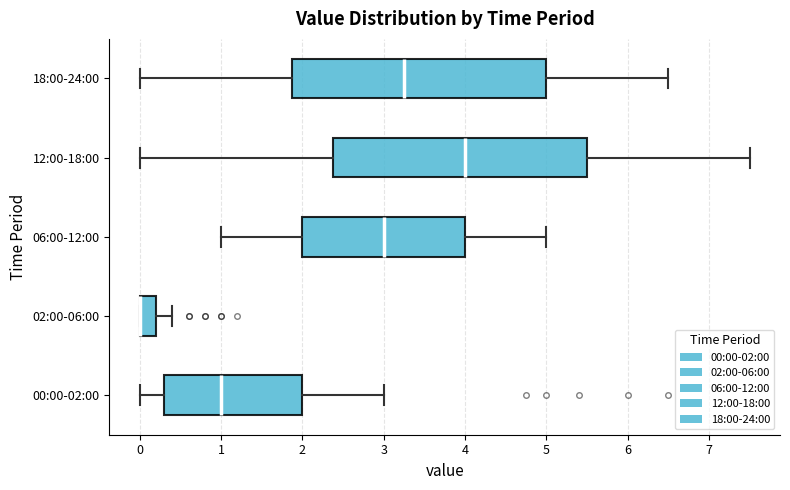

Reading bottom to top, transcribe this box plot: for each box, give where its median line is, the range the box spans, and where its two whiskers end, as read against the x-axis. The values are not printed on the chart, so give them approximately, as read against the axis.

00:00-02:00: median 1.0, box 0.3 to 2.0, whiskers 0.0 to 3.0
02:00-06:00: median 0.0 (drawn on the box's left edge), box 0.0 to 0.2, whiskers 0.0 to 0.4
06:00-12:00: median 3.0, box 2.0 to 4.0, whiskers 1.0 to 5.0
12:00-18:00: median 4.0, box 2.4 to 5.5, whiskers 0.0 to 7.5
18:00-24:00: median 3.3, box 1.9 to 5.0, whiskers 0.0 to 6.5